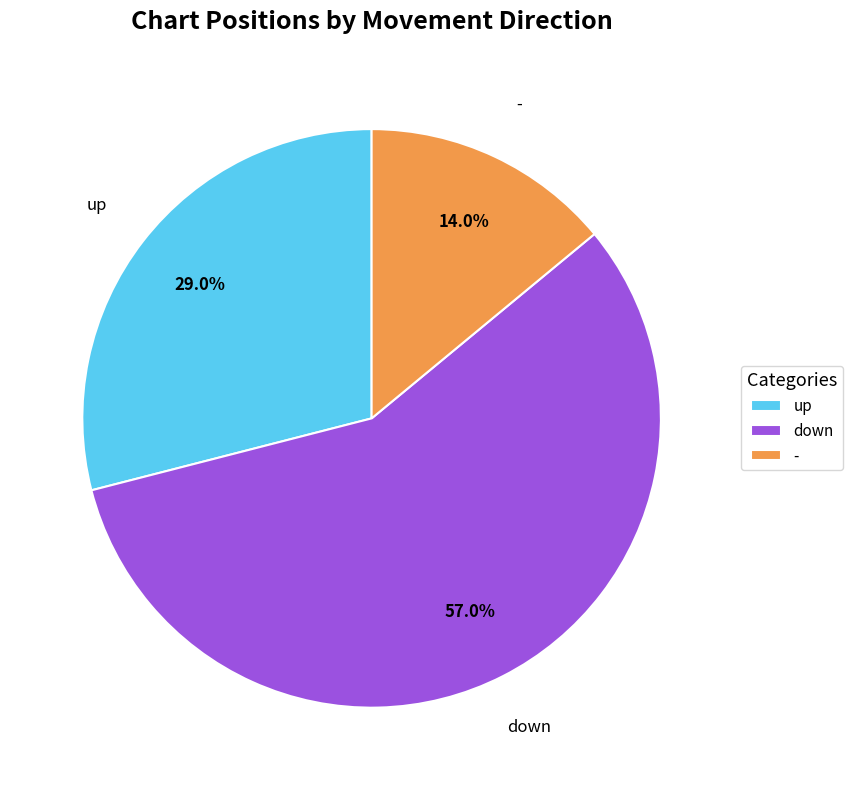

Does any single category account for the majority?

Yes